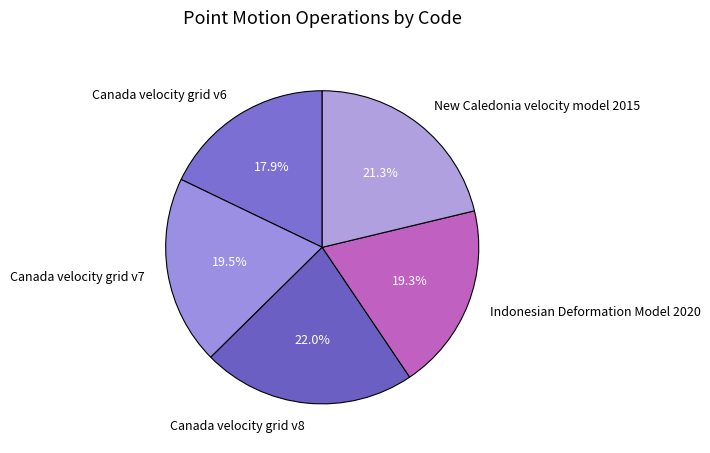

Which has a higher value, Canada velocity grid v6 or New Caledonia velocity model 2015?

New Caledonia velocity model 2015